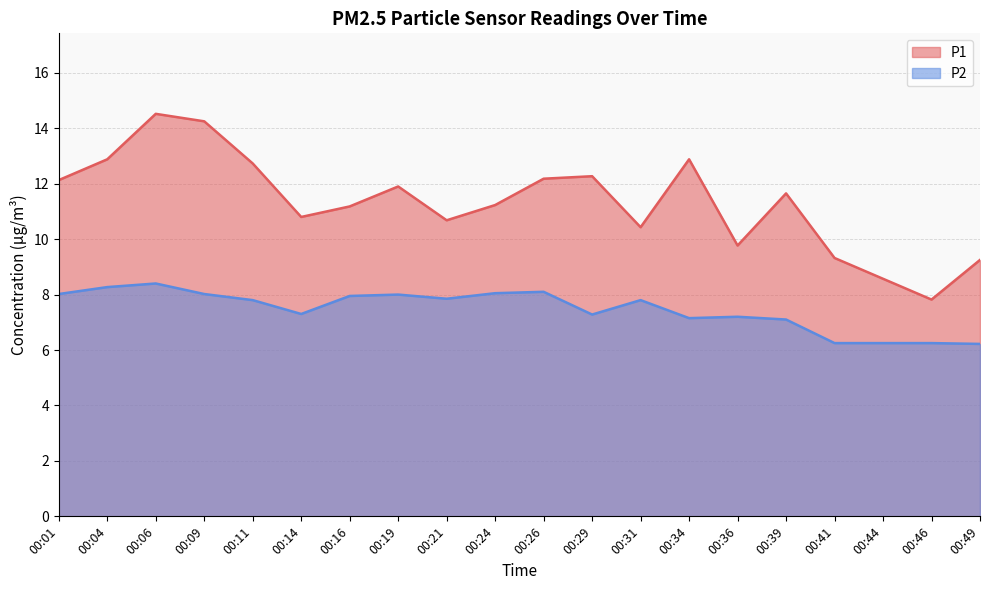

What is the total value across all series at 00:46?

14.1